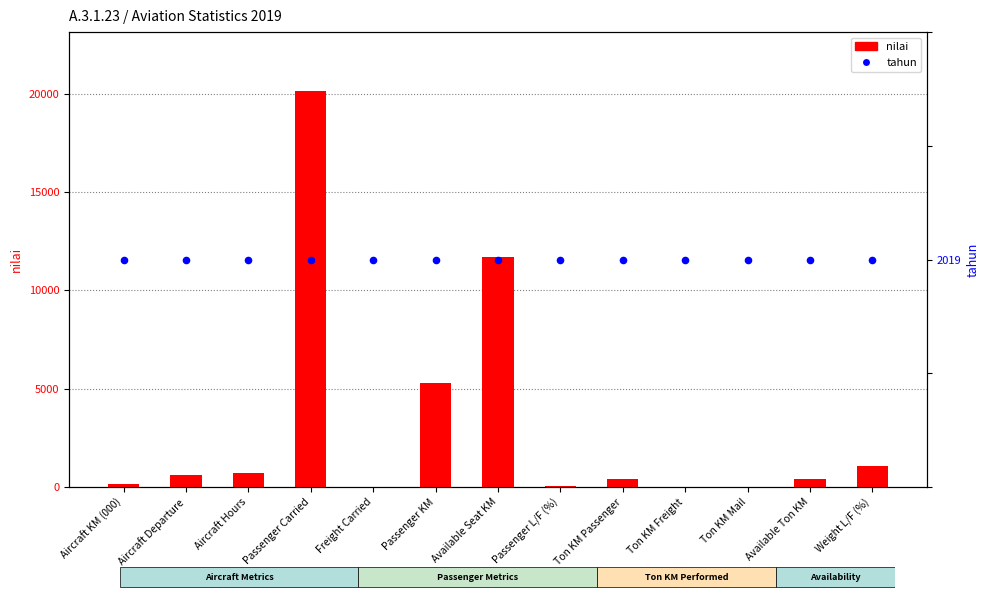

At how many categories does at least one series exceed 18015?

1